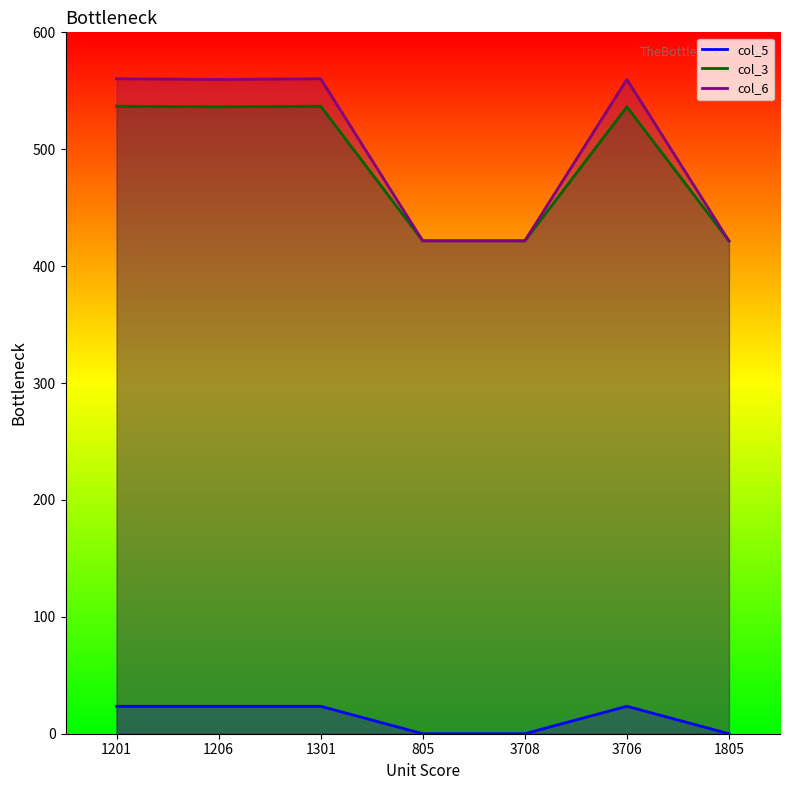

True or false: col_5 and col_3 cross at least once.

False